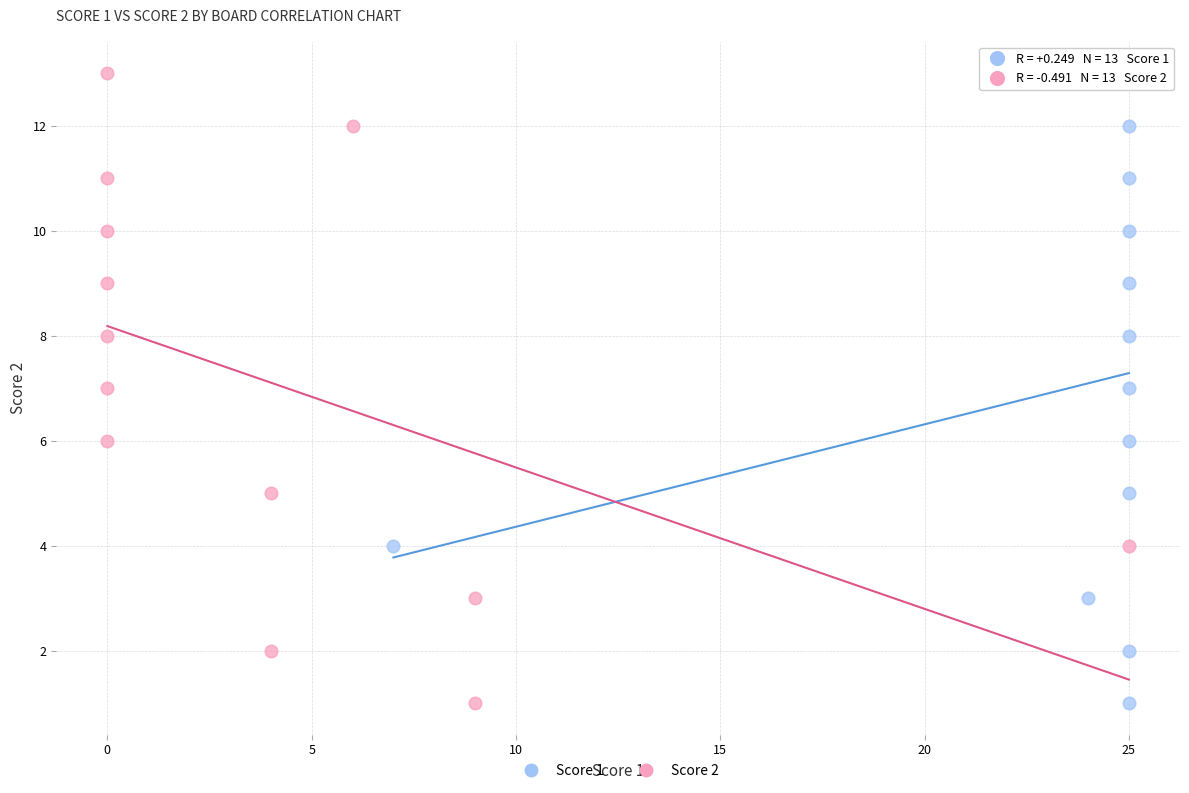

What are all the series names shown in the legend?

Score 1, Score 2